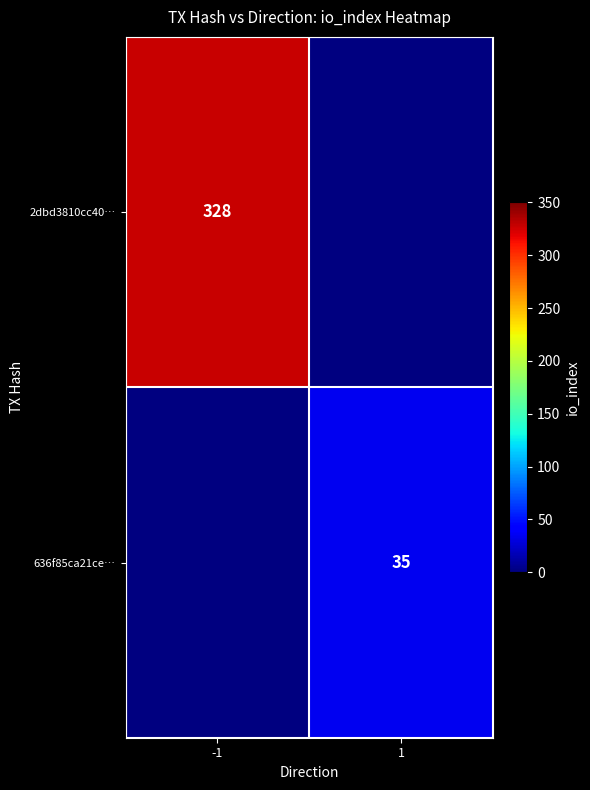

Is the value of 2dbd3810cc40… at -1 greater than the value of 636f85ca21ce… at 1?

Yes